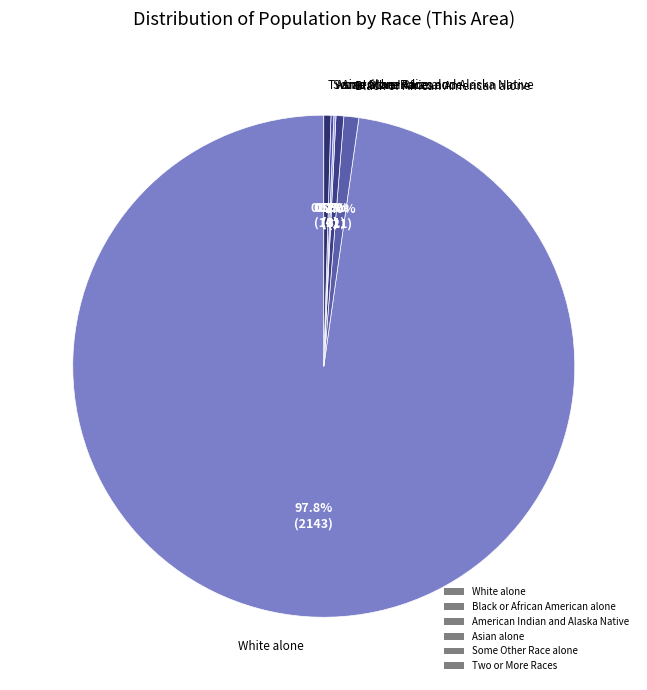

What is the majority slice?

White alone